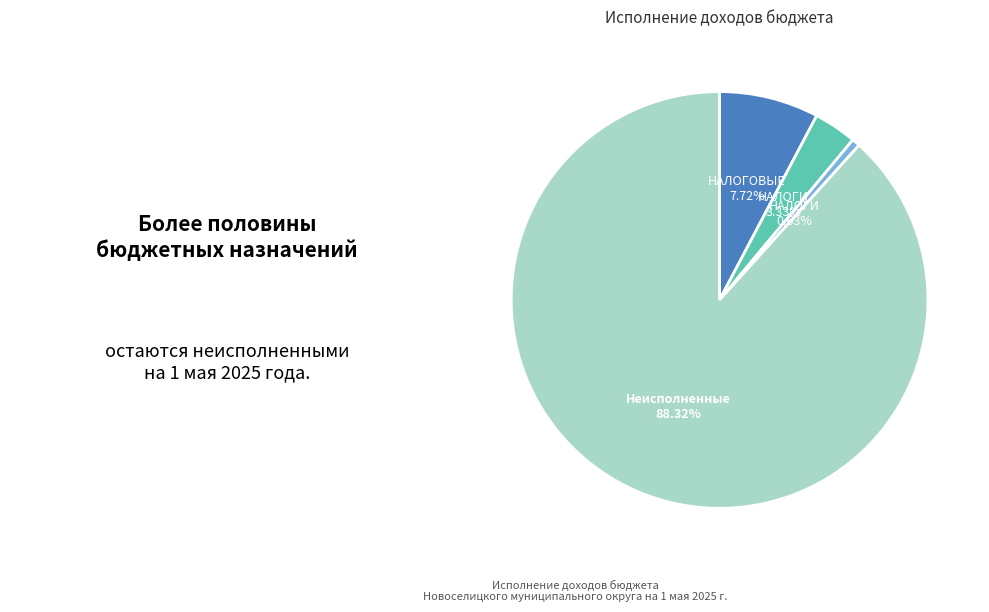

Count the number of slices in the pie.

4